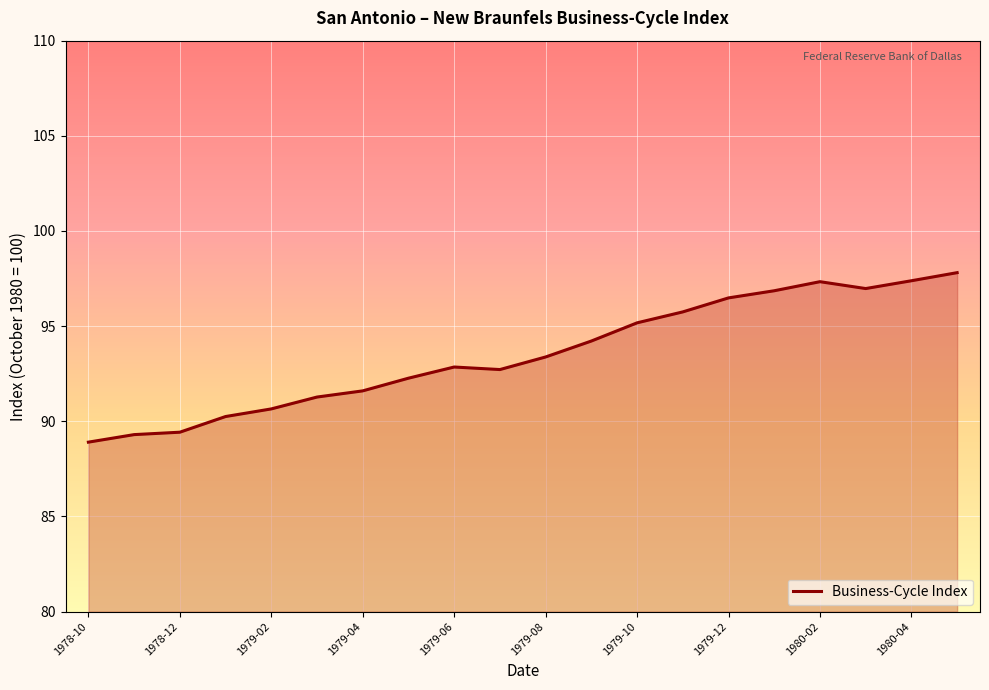

What is the greatest value displayed?

97.8